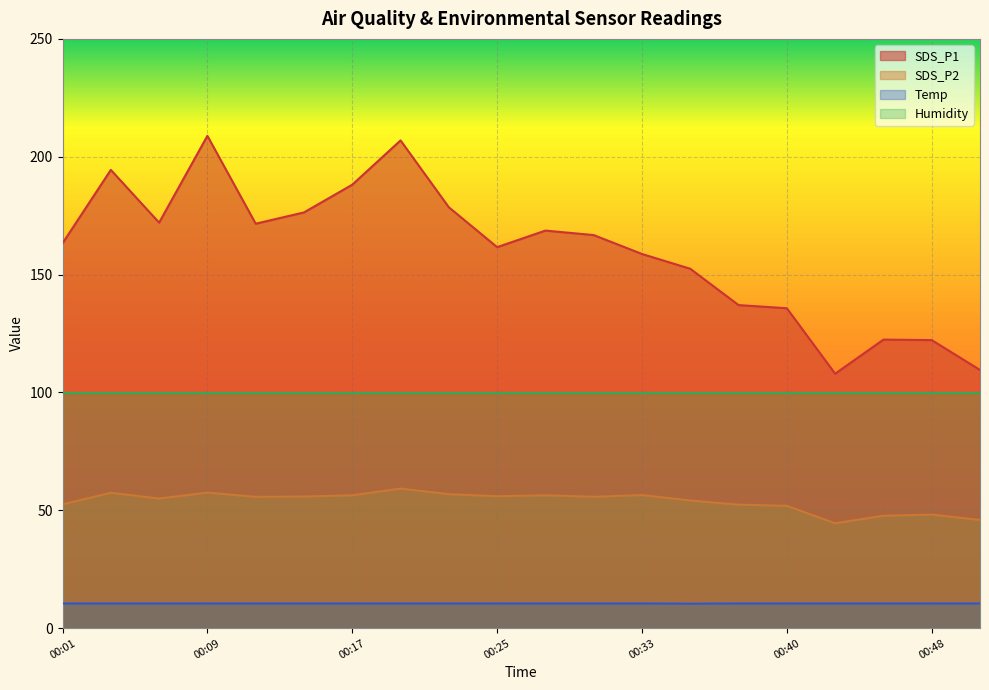

What value does the Temp series have at 00:51?

10.5